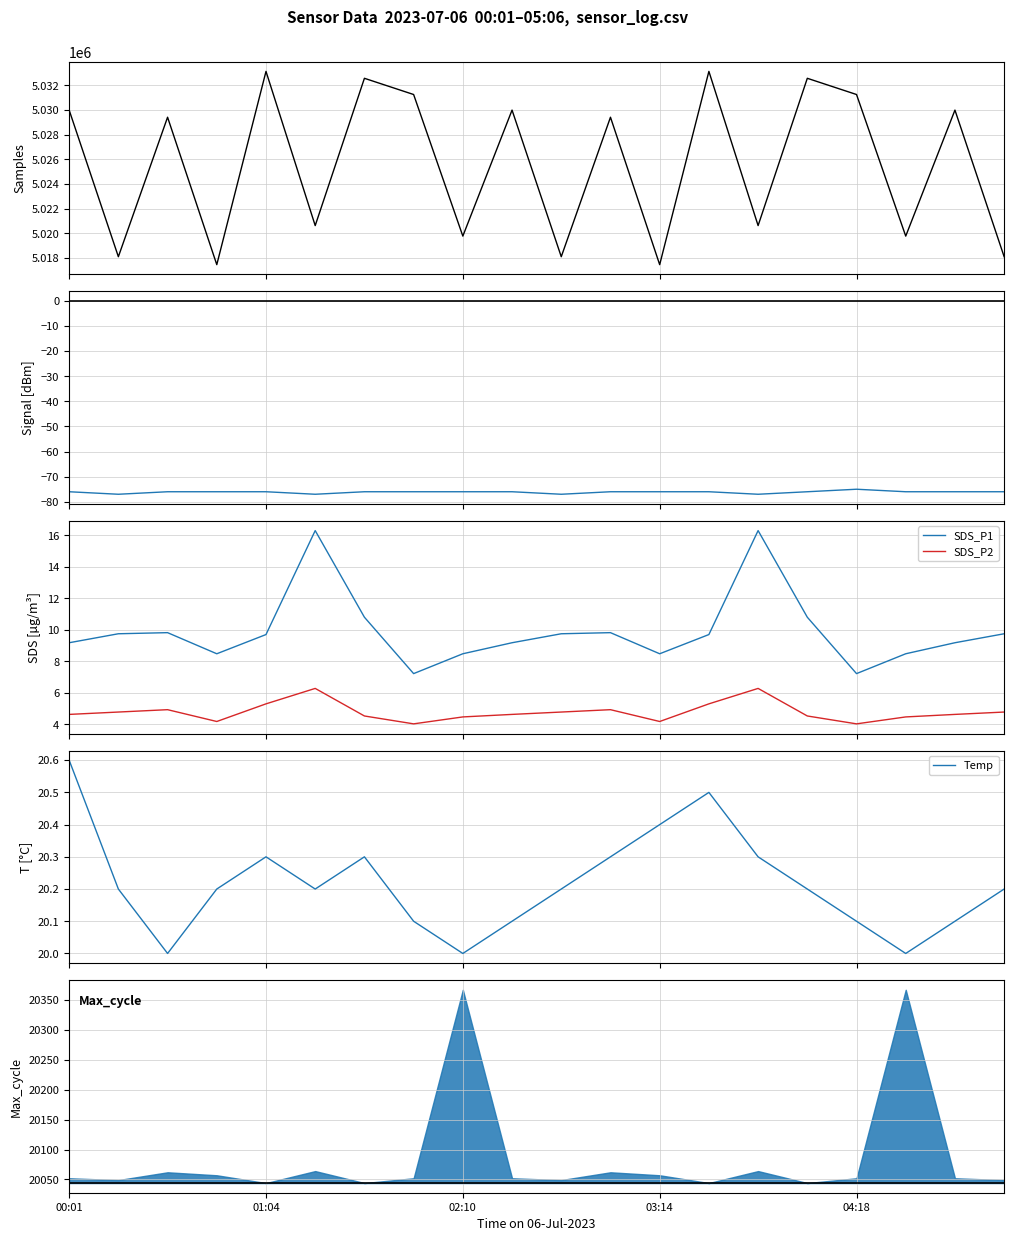

Reading left to right, what are all the values shown in this chart?

Samples: 5029998.0	5018112.0	5029420.0	5017469.0	5033136.0	5020636.0	5032576.0	5031261.0	5019783.0	5029998.0	5018112.0	5029420.0	5017469.0	5033136.0	5020636.0	5032576.0	5031261.0	5019783.0	5029998.0	5018112.0
Signal: -76.0	-77.0	-76.0	-76.0	-76.0	-77.0	-76.0	-76.0	-76.0	-76.0	-77.0	-76.0	-76.0	-76.0	-77.0	-76.0	-75.0	-76.0	-76.0	-76.0
SDS_P1: 9.2	9.8	9.8	8.5	9.7	16.3	10.8	7.2	8.5	9.2	9.8	9.8	8.5	9.7	16.3	10.8	7.2	8.5	9.2	9.8
SDS_P2: 4.6	4.8	4.9	4.2	5.3	6.3	4.5	4.0	4.5	4.6	4.8	4.9	4.2	5.3	6.3	4.5	4.0	4.5	4.6	4.8
Temp: 20.6	20.2	20.0	20.2	20.3	20.2	20.3	20.1	20.0	20.1	20.2	20.3	20.4	20.5	20.3	20.2	20.1	20.0	20.1	20.2